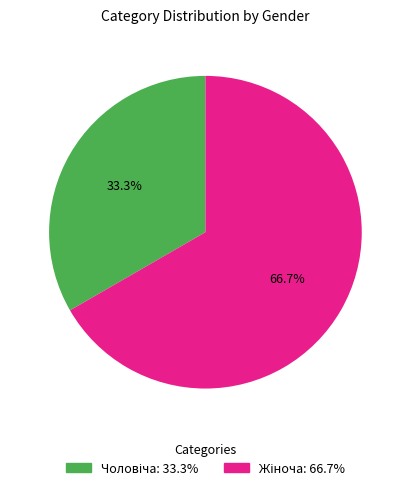

Is there any slice that represents more than half of the pie?

Yes